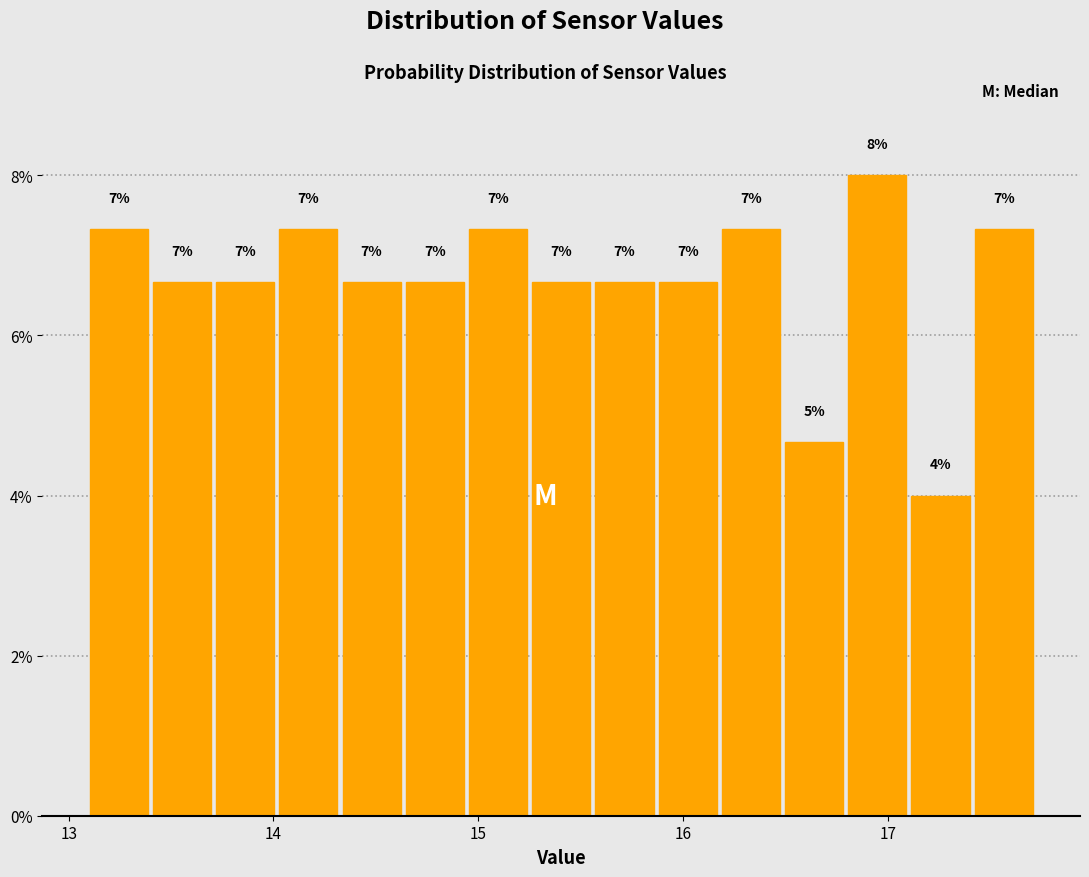

Around what value on the x-axis is the tallest bar? Give the approximate position of its centre, as read against the axis.

16.9